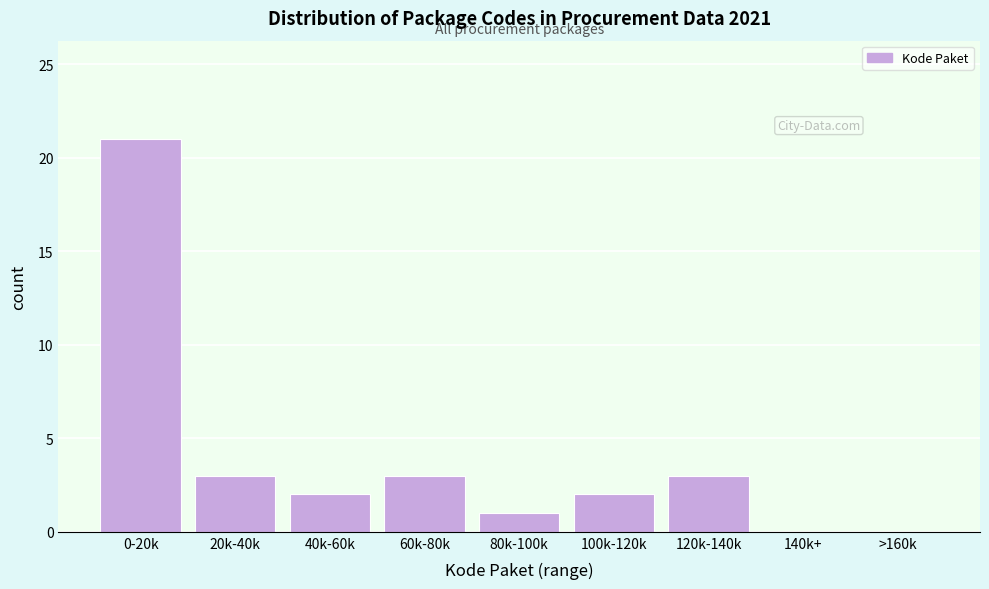

Reading right to left, extract all data points from this chart.

>160k=0	140k+=0	120k-140k=3	100k-120k=2	80k-100k=1	60k-80k=3	40k-60k=2	20k-40k=3	0-20k=21